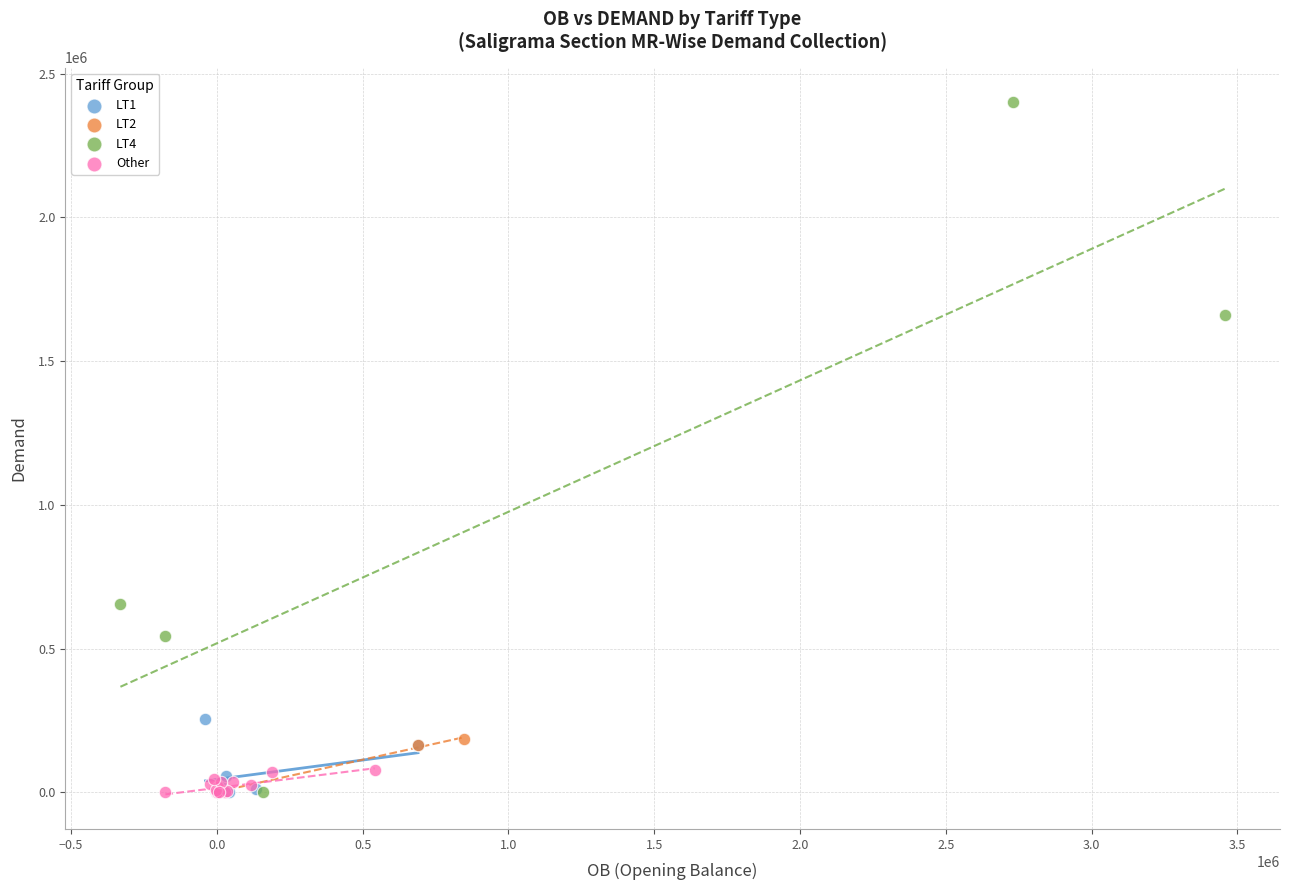

Which series has the widest spread of Y values?

LT4